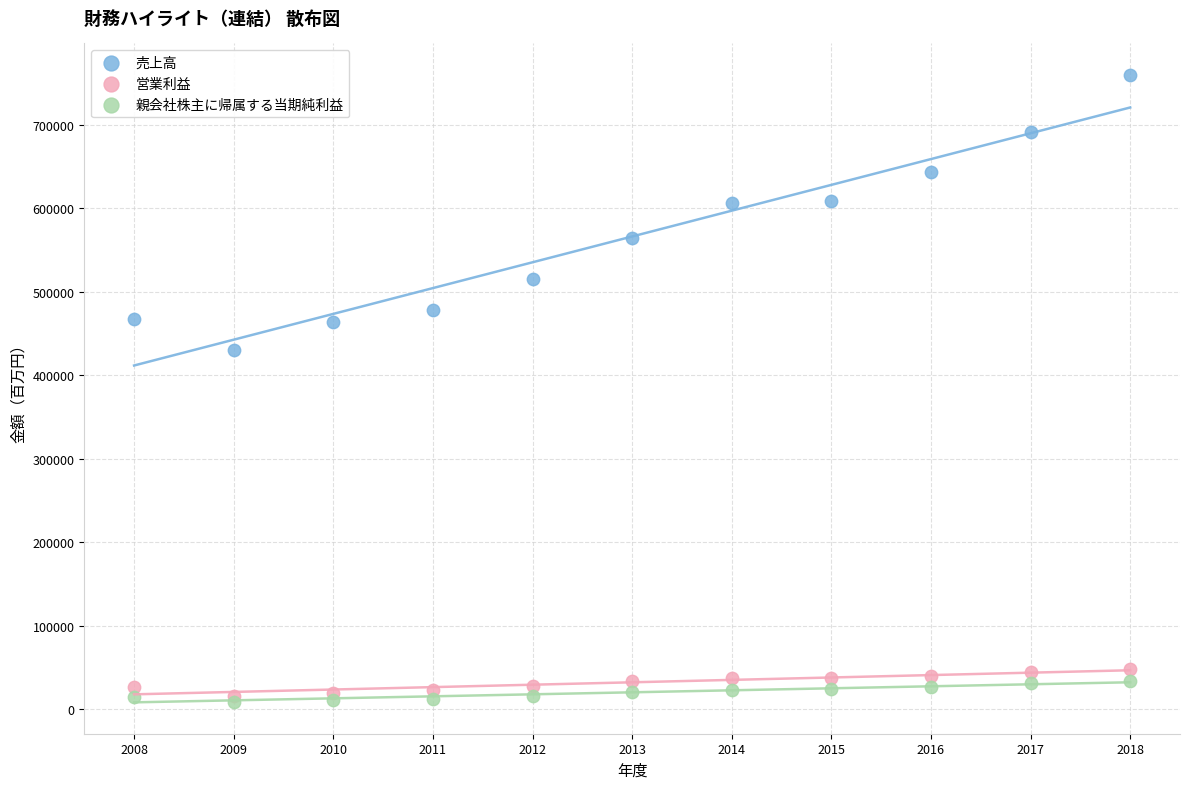

Across all series, what Y value is closest to 384326?

429927